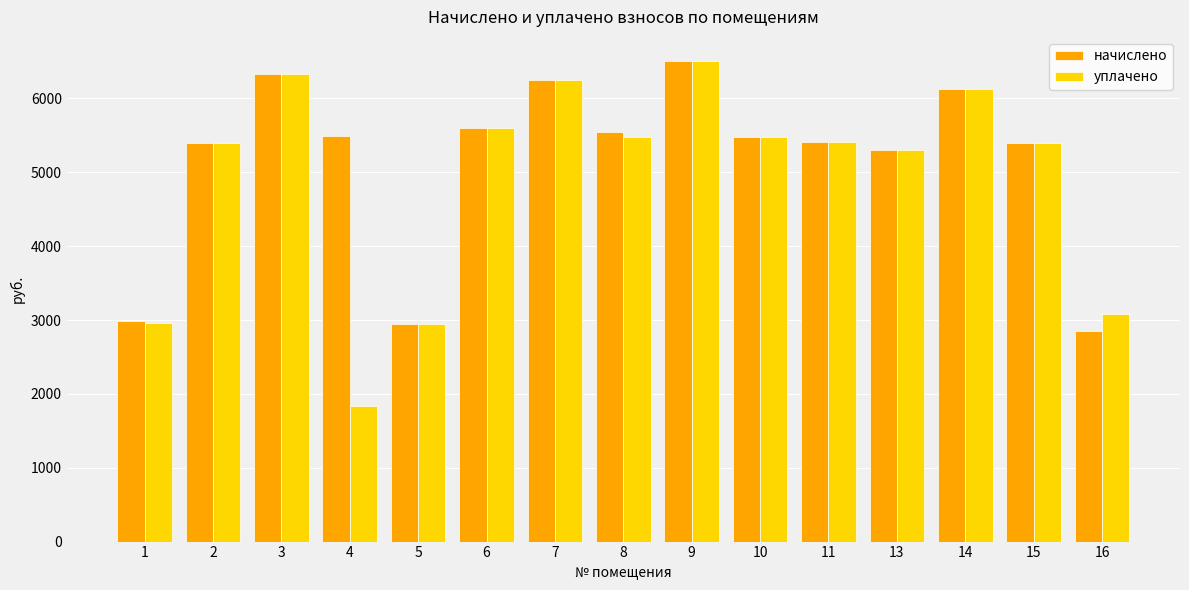

Which category has the highest value in the начислено series?

9